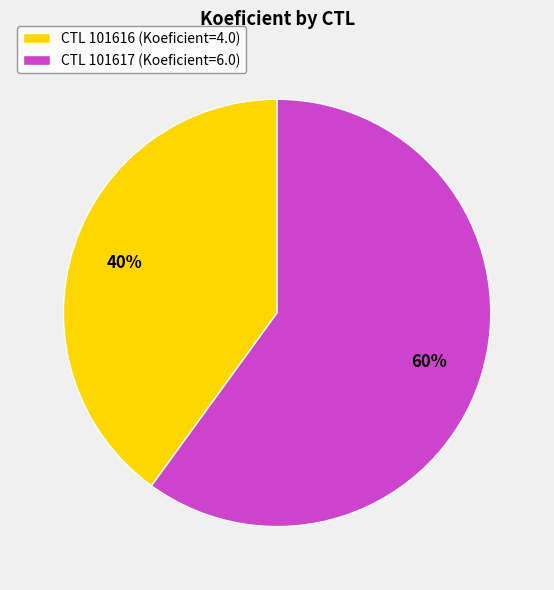

Does any single category account for the majority?

Yes